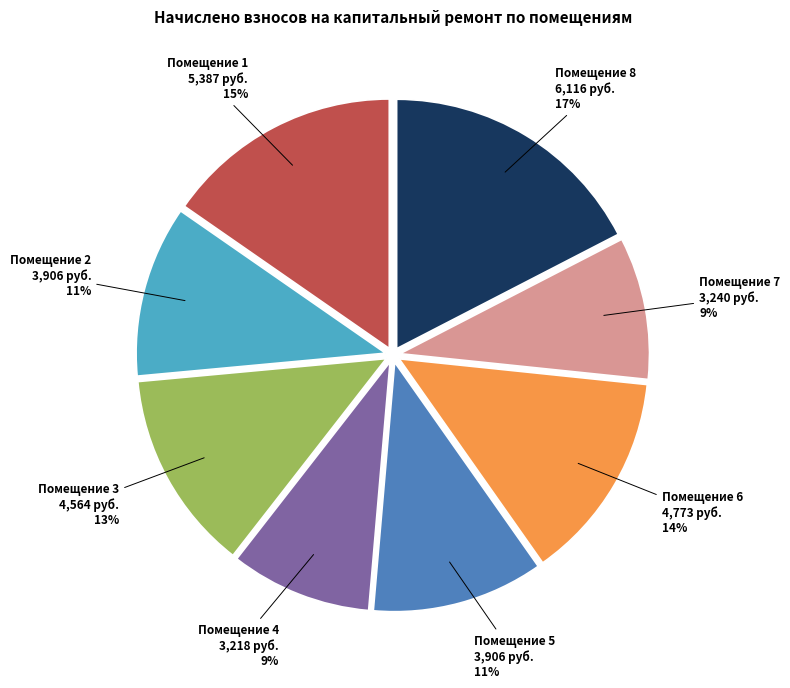

To the nearest percent, what percentage of the pie is Помещение 5 3,906 руб. 11%?

11%